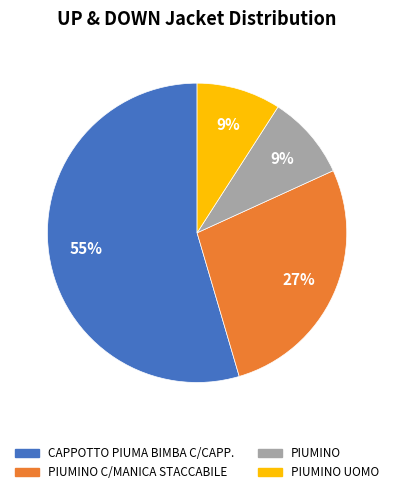

To the nearest percent, what portion does PIUMINO C/MANICA STACCABILE represent?

27%